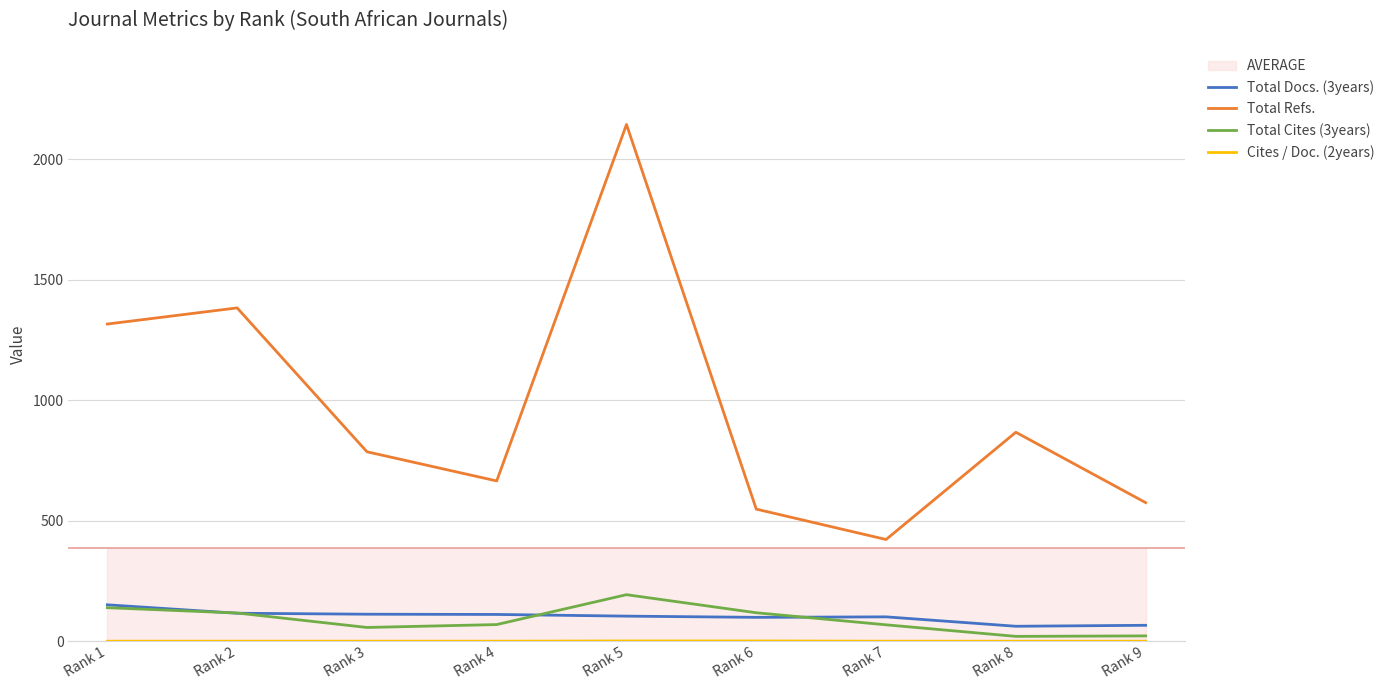

Reading left to right, list all the values displayed in this chart.

Total Docs. (3years): 151	116	112	111	104	99	101	62	66
Total Refs.: 1316	1383	786	665	2144	548	422	867	575
Total Cites (3years): 139	117	57	69	193	118	68	20	22
Cites / Doc. (2years): 0	0	0	0	1	1	0	0	0